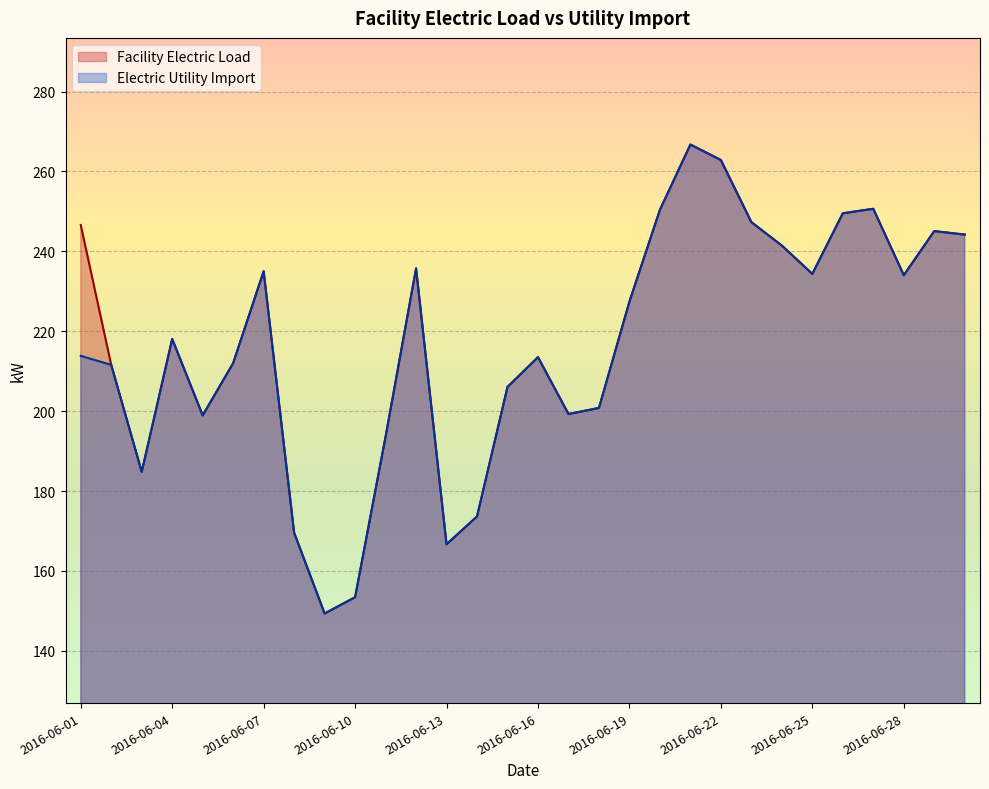

List the series in order of their overall mean, lowest first.

Electric Utility Import, Facility Electric Load